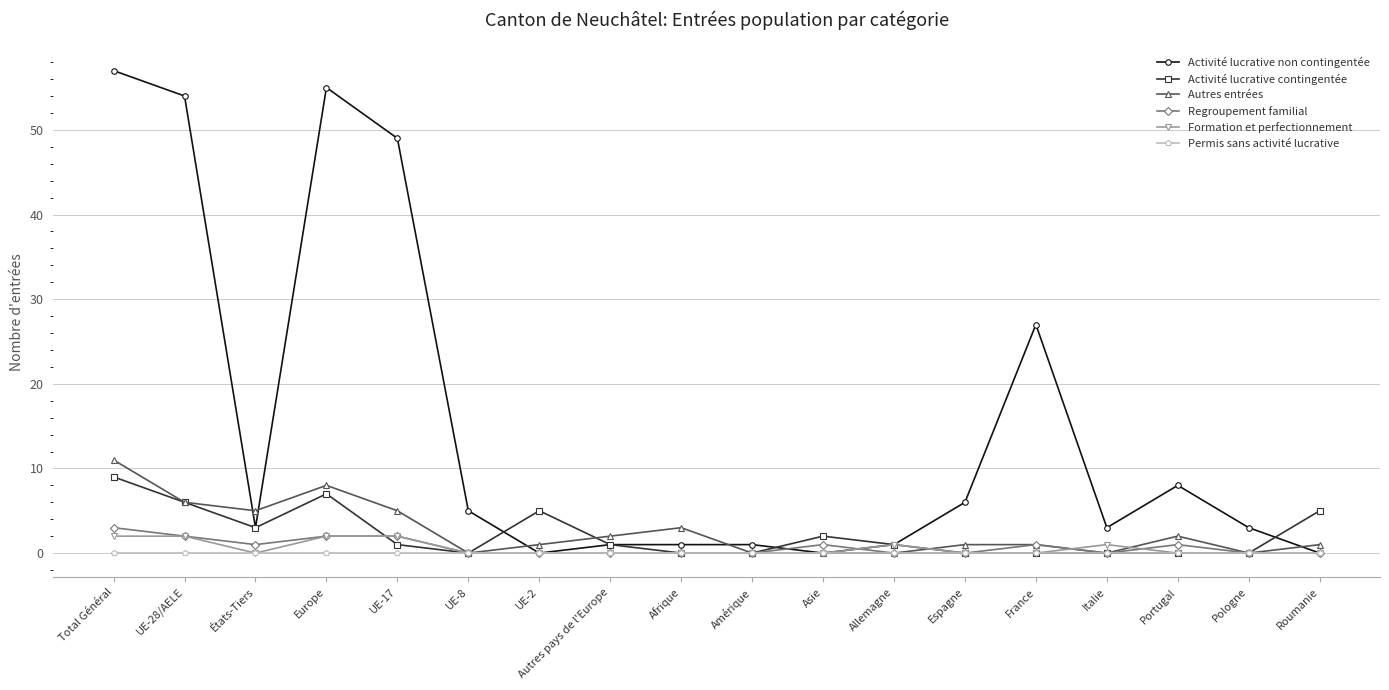

Where is Activité lucrative non contingentée nearest to the value 28?

France